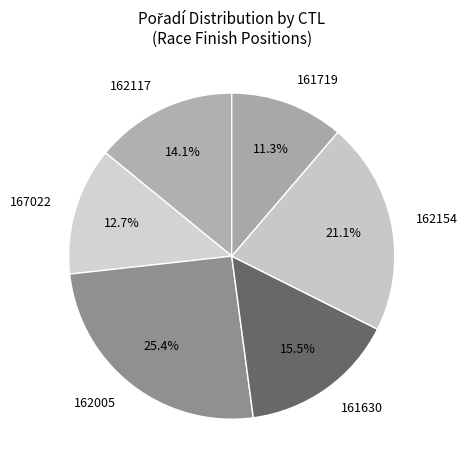

Count the number of slices in the pie.

6